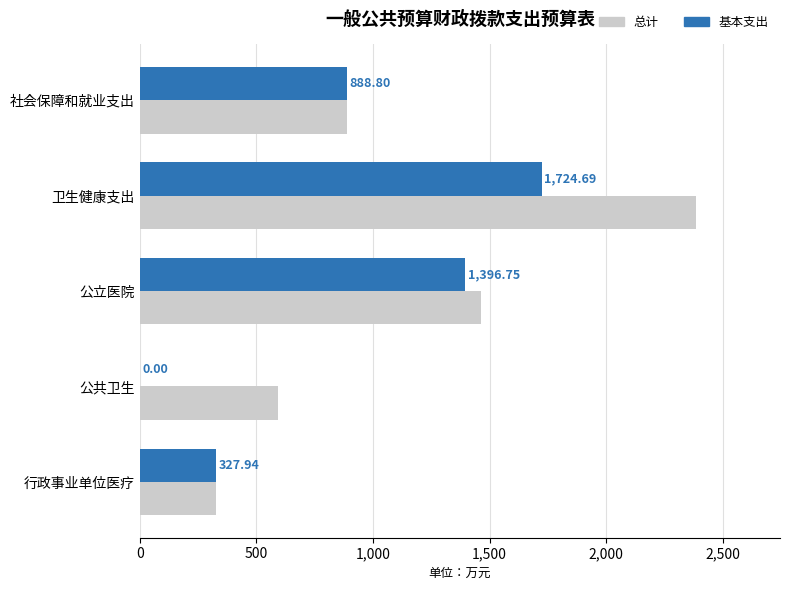

Which category has the highest value across all series?

卫生健康支出